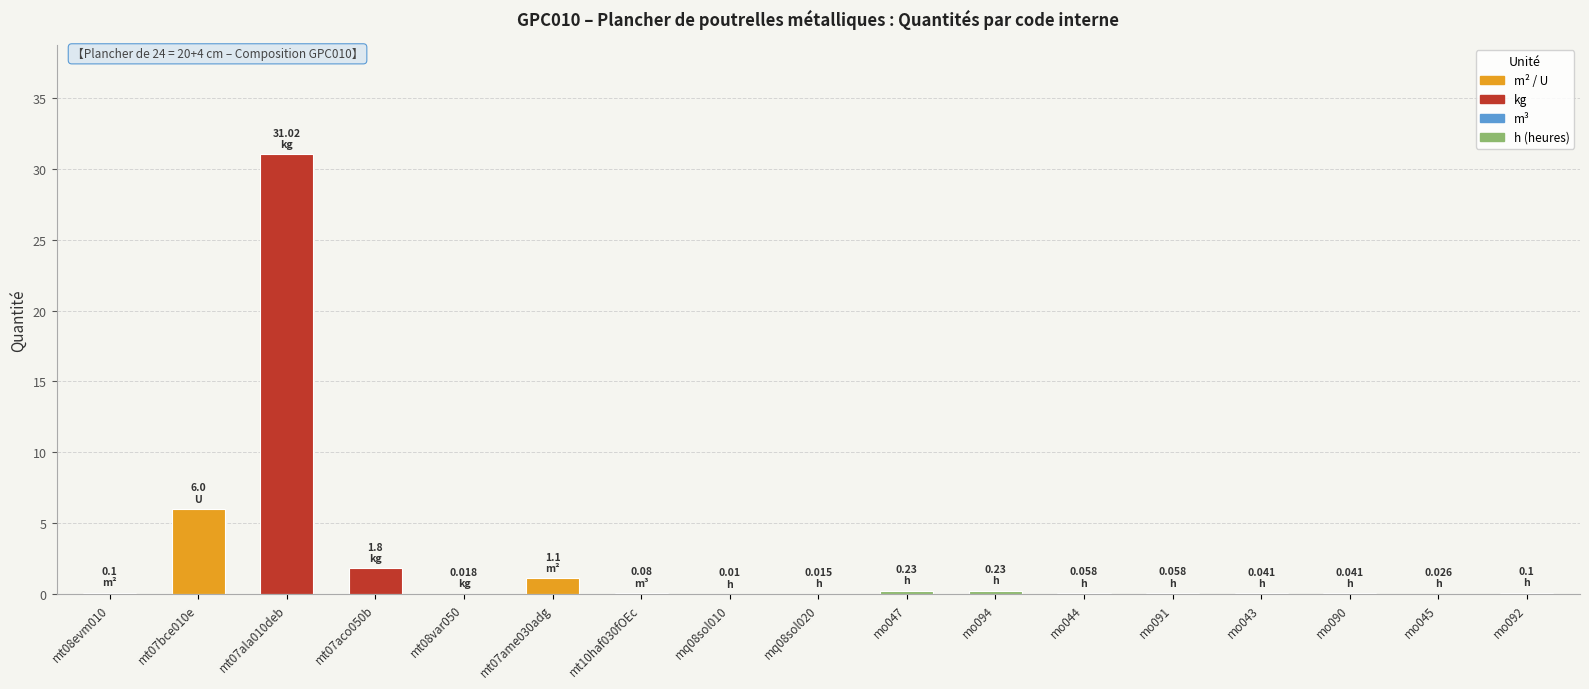

Which has a higher value, mt07ame030adg or mo047?

mt07ame030adg